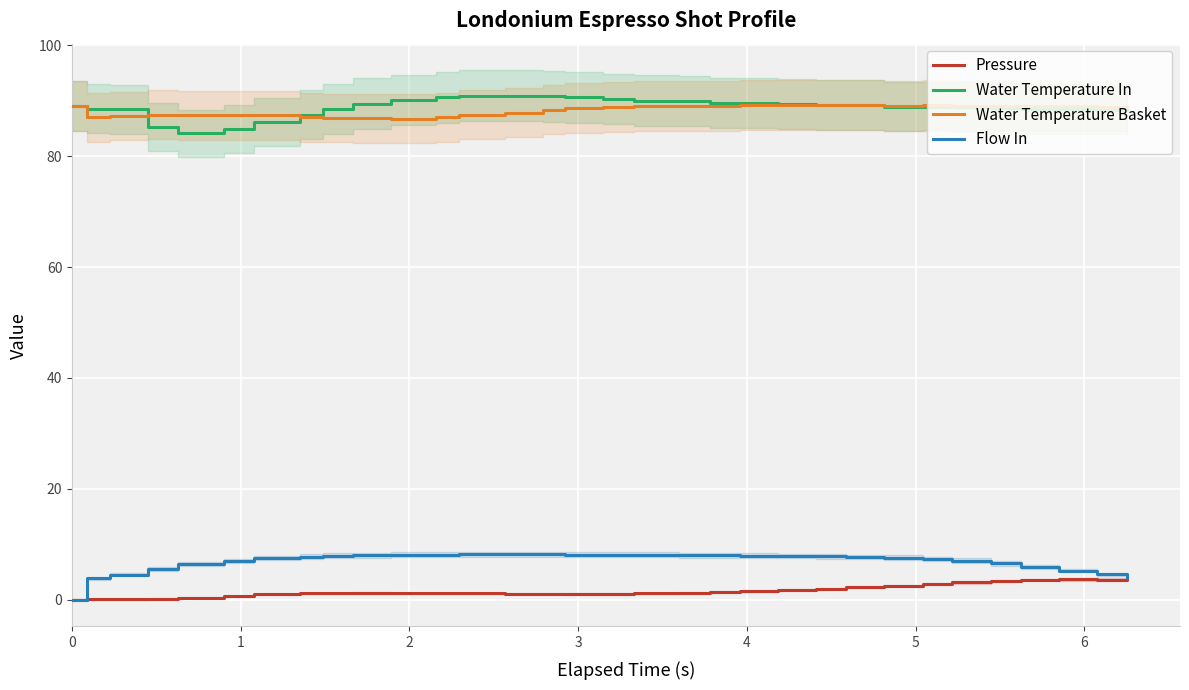

Which series has the largest total across all categories?

Water Temperature In